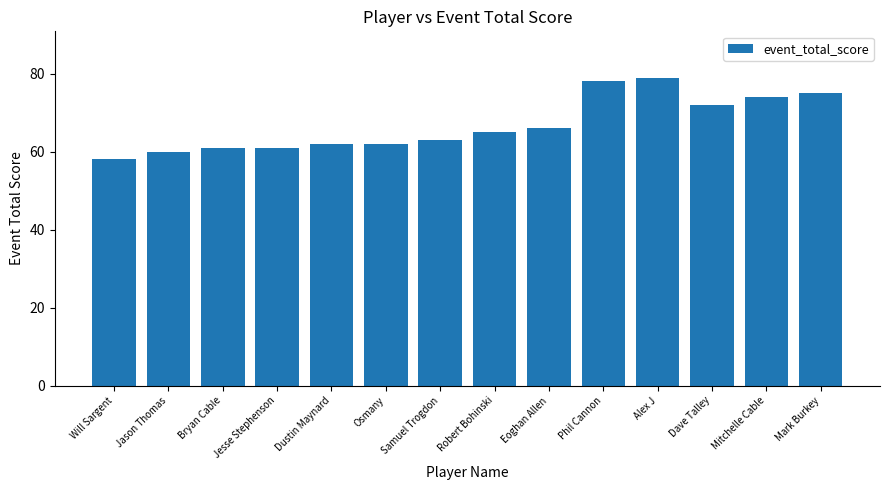

How many distinct data groups are displayed?

1